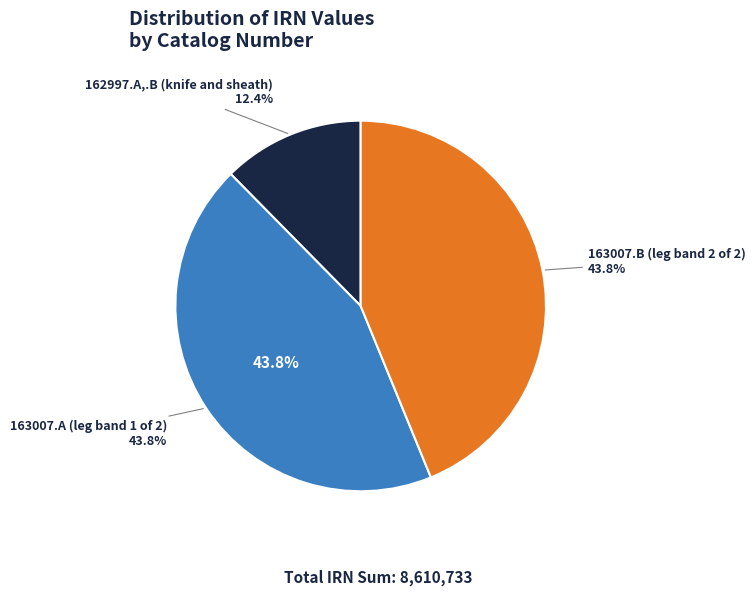

Is it true that 162997.A,.B (knife and sheath) is 25% of the pie?

False